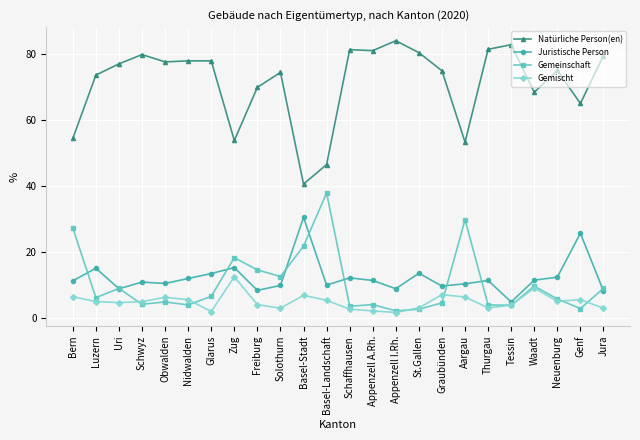

How many data points does each series have?

24